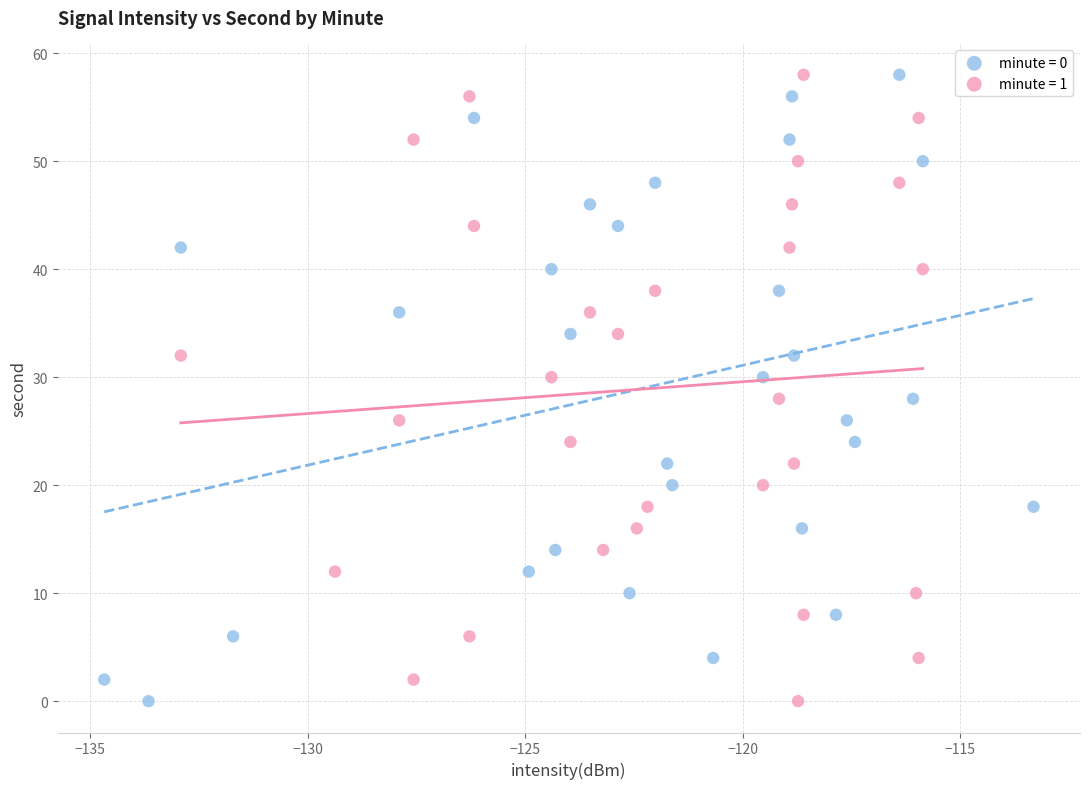

What are all the series names shown in the legend?

minute = 0, minute = 1